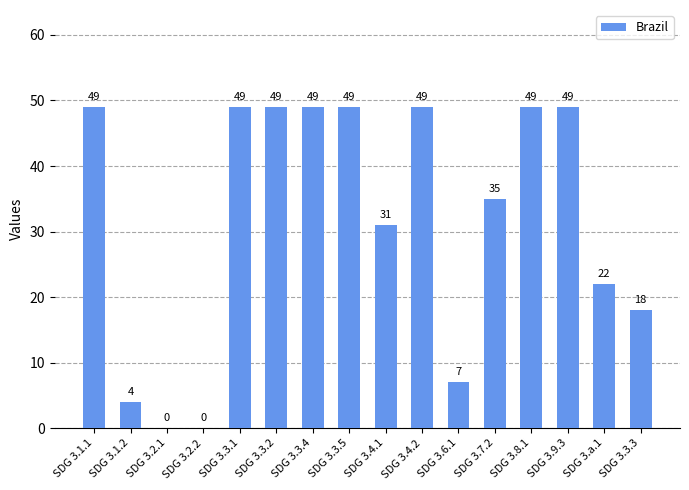

What is the difference between the values at SDG 3.1.2 and SDG 3.3.1?

45